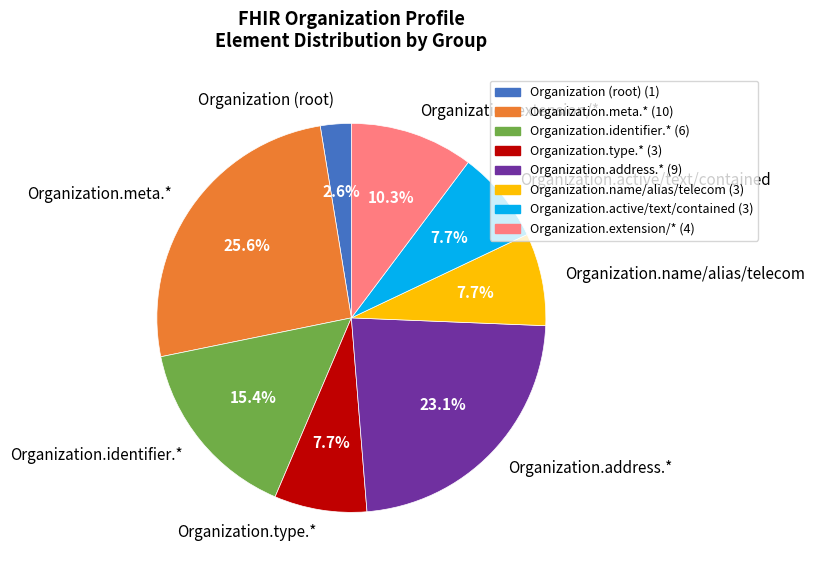

Does Organization.active/text/contained account for over 50% of the chart?

No